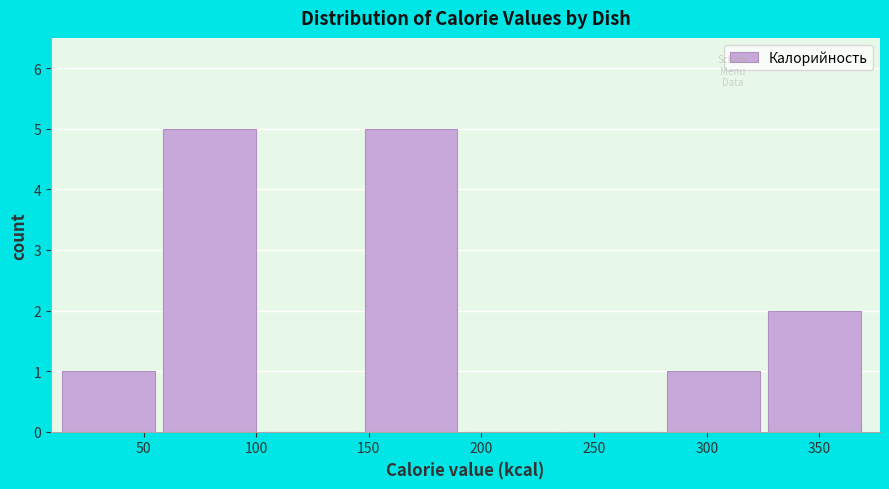

What is the height of the bar covering 60 to 105 on the x-axis? Neither the bar edges nor the heights are printed on the chart, so give them approximately, as read against the axes.

5